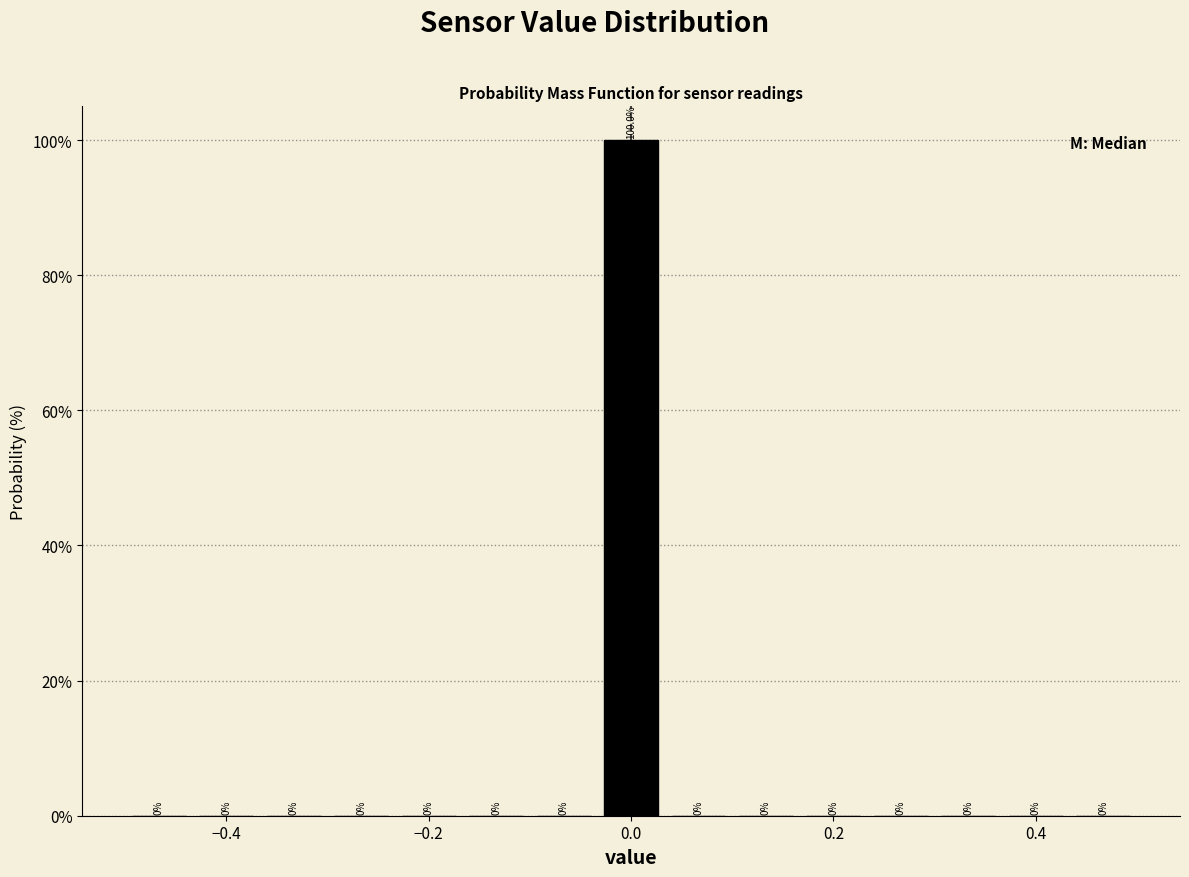

Read against the x-axis, roughly where is the centre of the tallest bar?

0.00